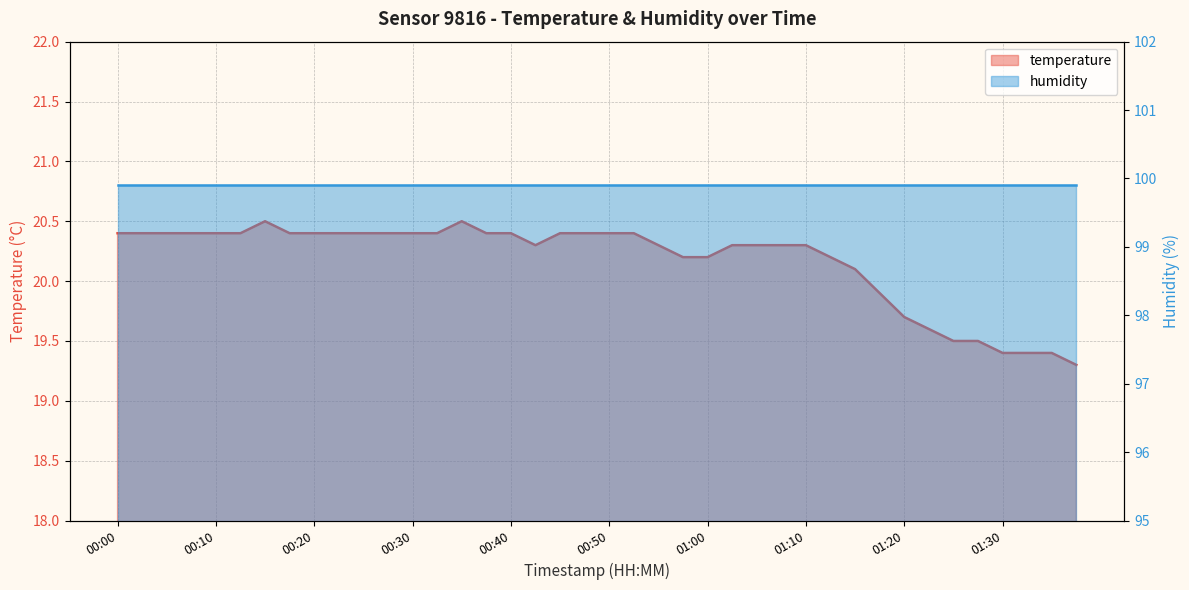

At which category does the data reach its first local valley?

00:42